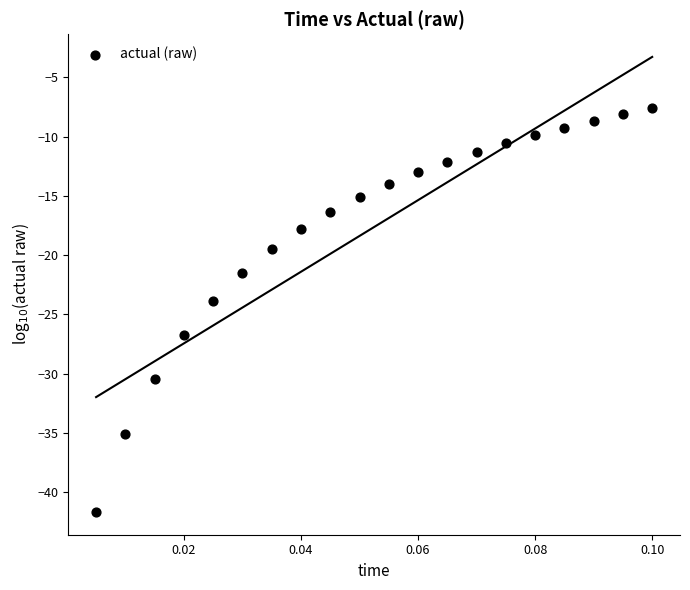

What is the range of Y values (max minus min)?

34.1